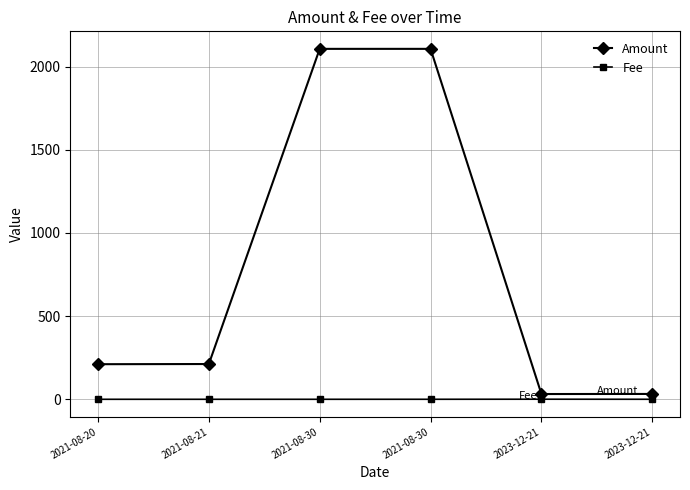

Between 2023-12-21 and 2023-12-21, which series saw the biggest shift?

Amount